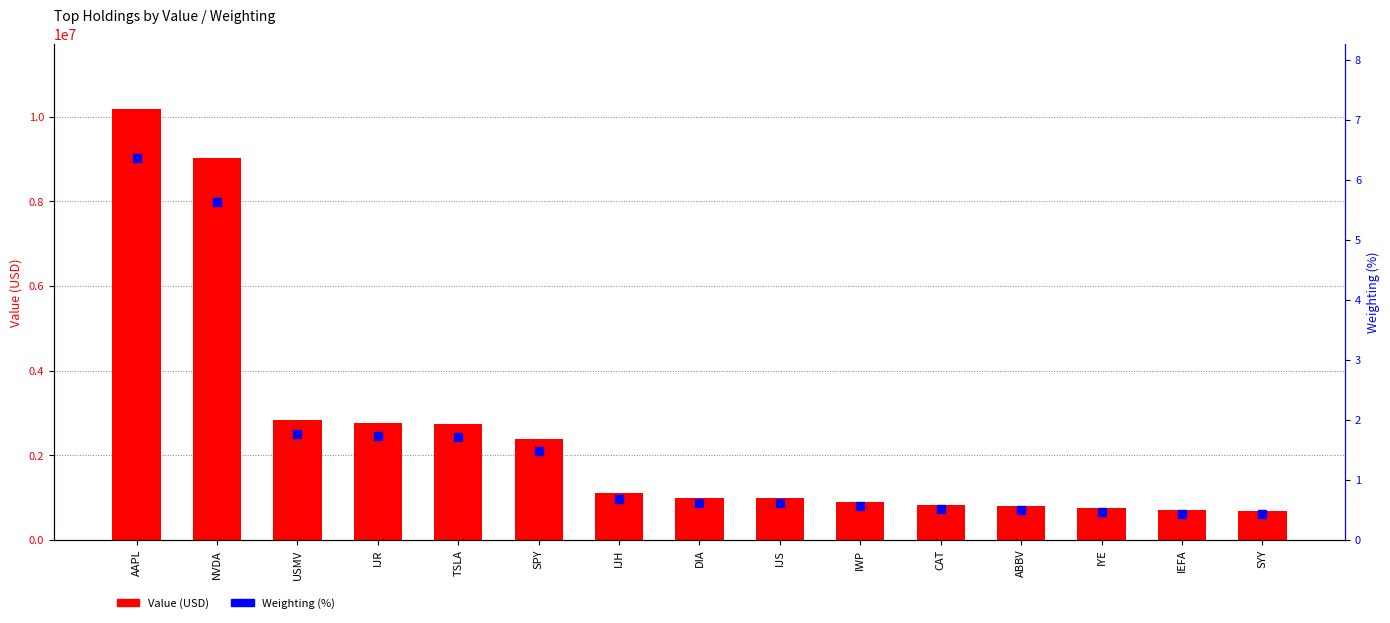

Which series reaches the minimum Y coordinate?

Weighting (%)